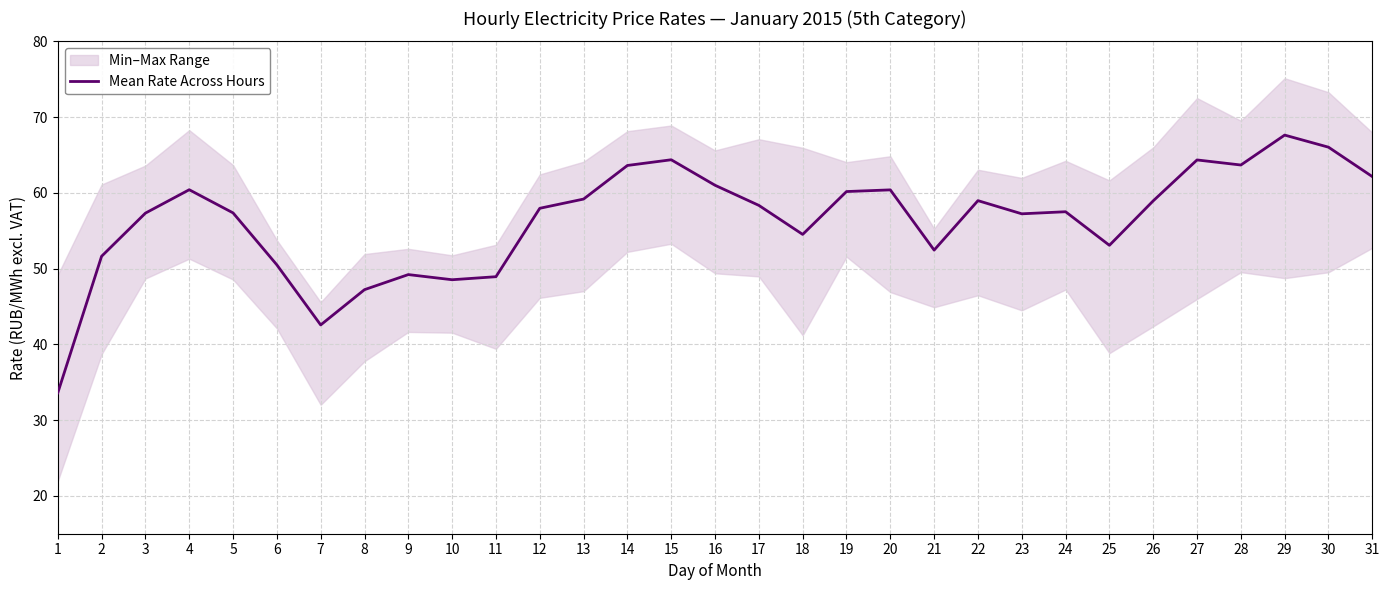

What is the sum of all values?

1748.8